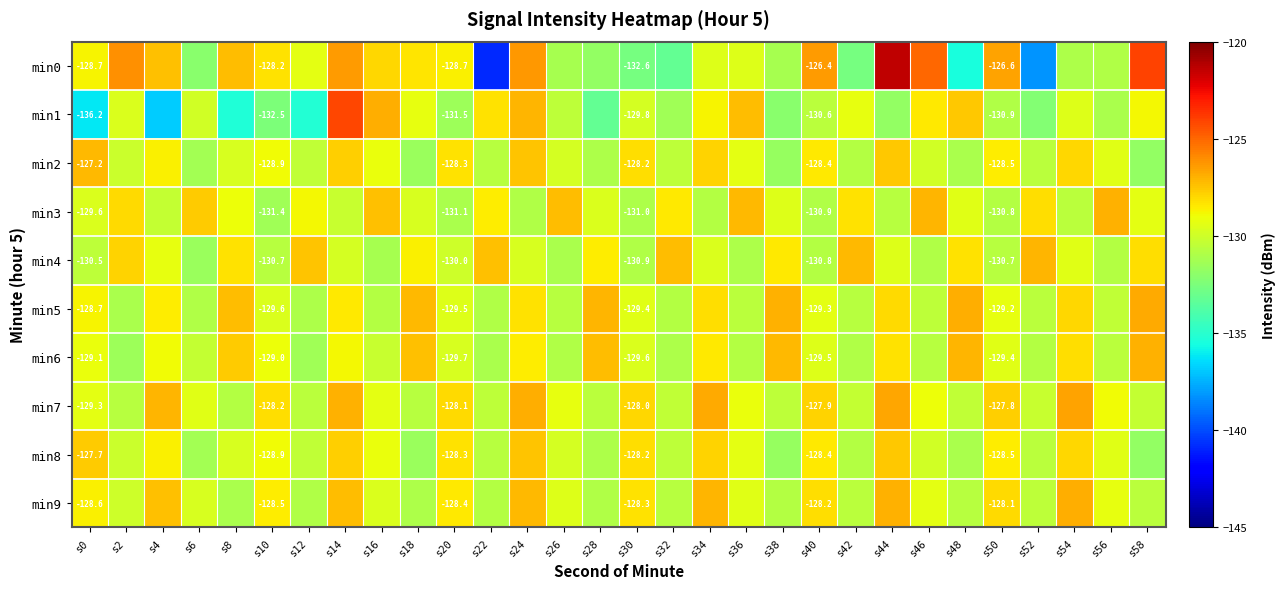

At which label does min2 first exceed -129?

s0